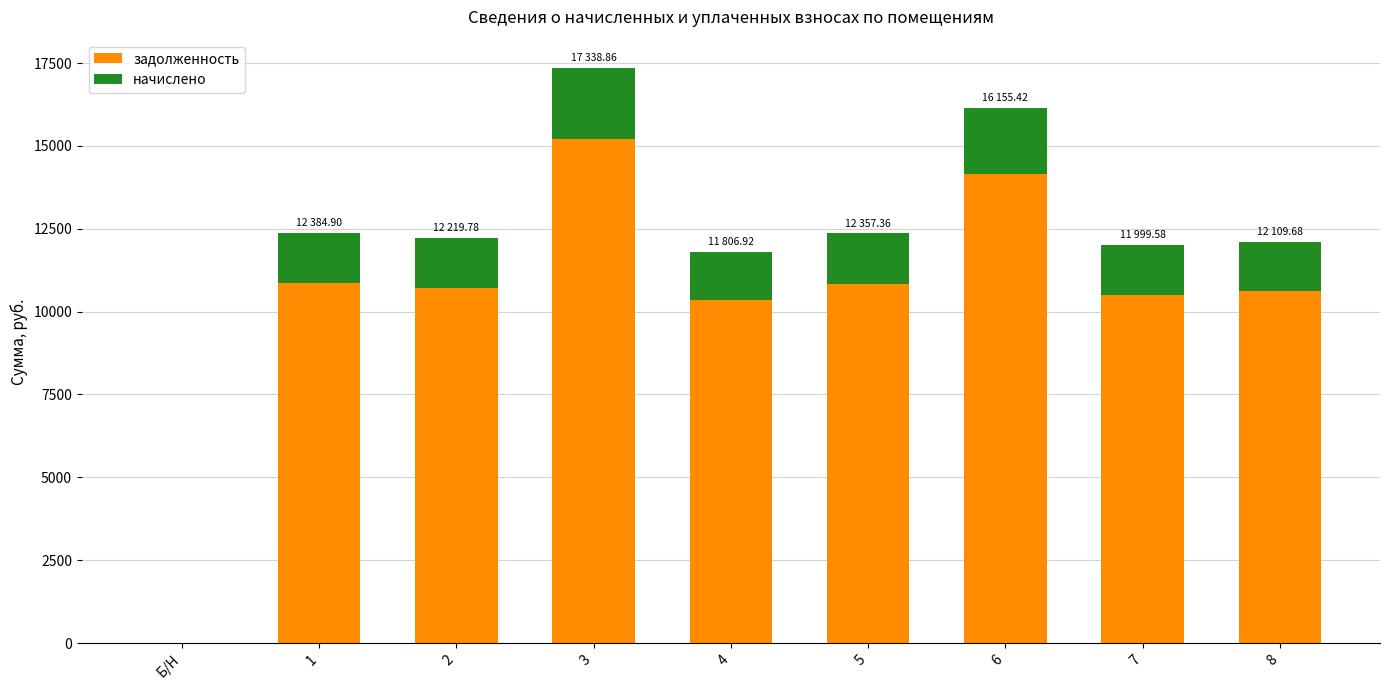

What is the total value across all series at 3?

17338.9